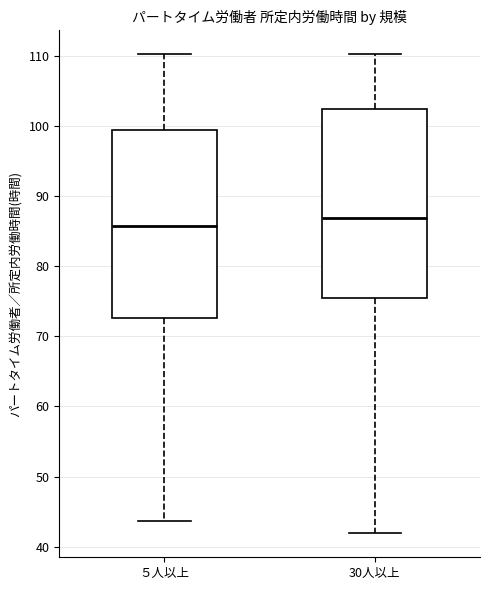

Reading left to right, transcribe this box plot: for each box, give where its median line is, the range the box spans, and where its two whiskers end, as read against the y-axis. The values are not printed on the chart, so give them approximately, as read against the axis.

５人以上: median 86, box 73 to 99, whiskers 44 to 110
30人以上: median 87, box 75 to 102, whiskers 42 to 110